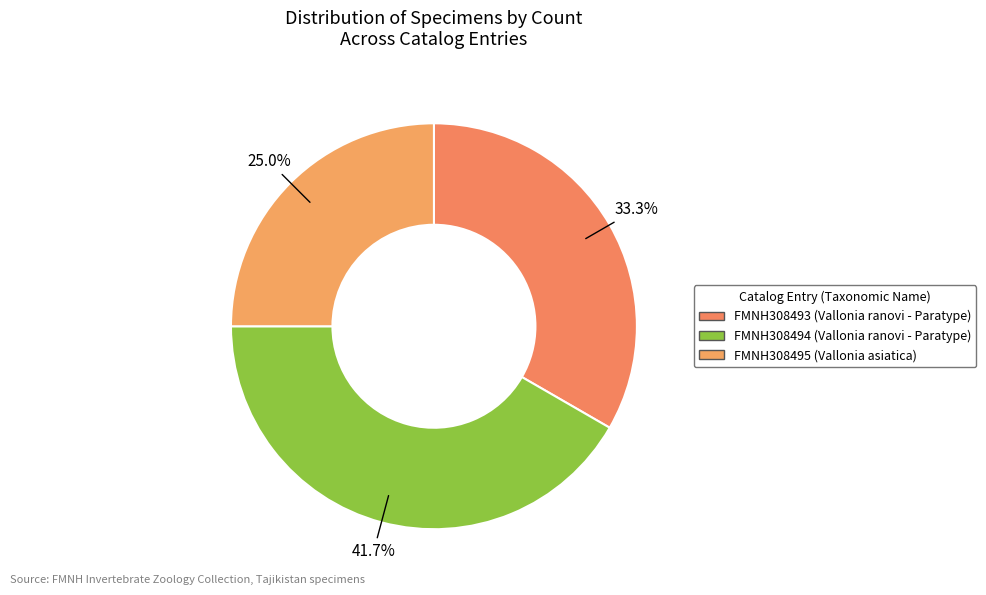

Is FMNH308495 (Vallonia asiatica) the majority of the pie?

No